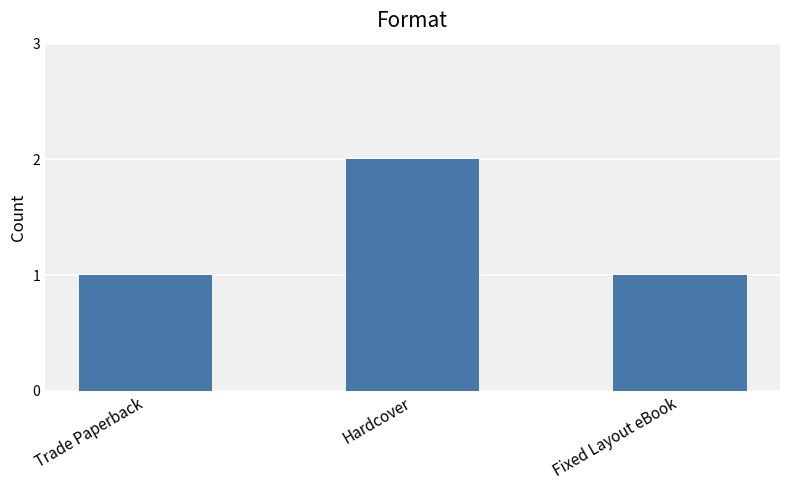

What position from the left is Hardcover?

2